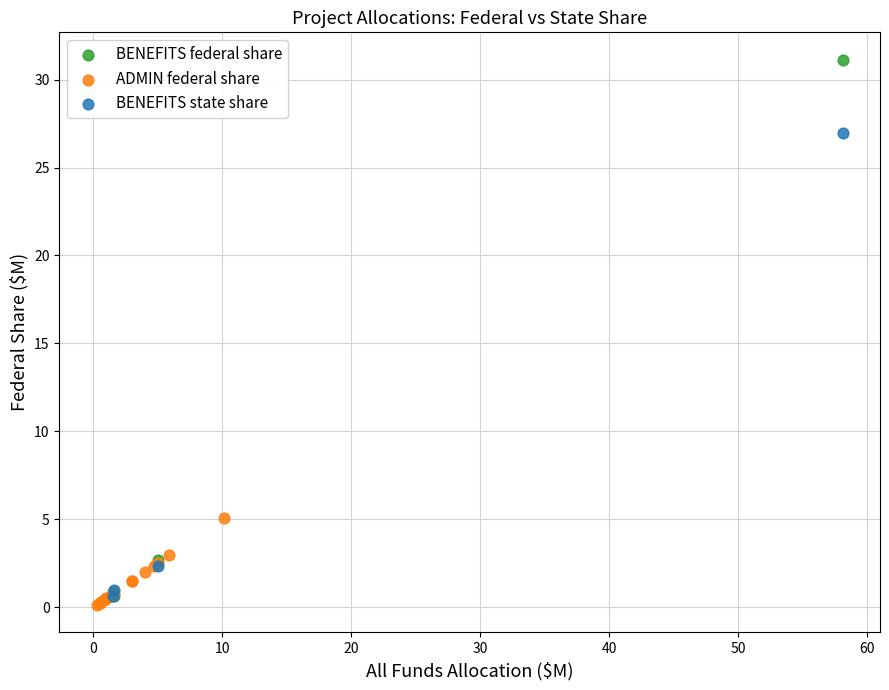

Which series contains the highest Y value?

BENEFITS federal share